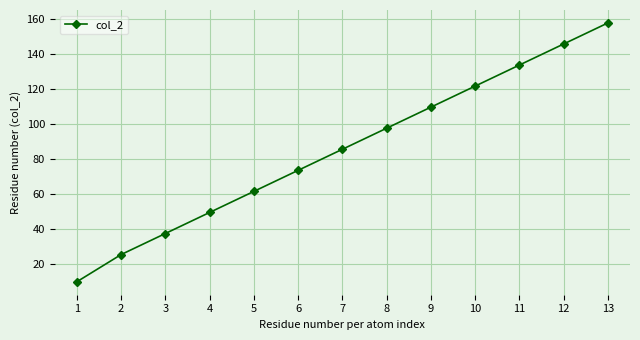

How many distinct data groups are displayed?

1